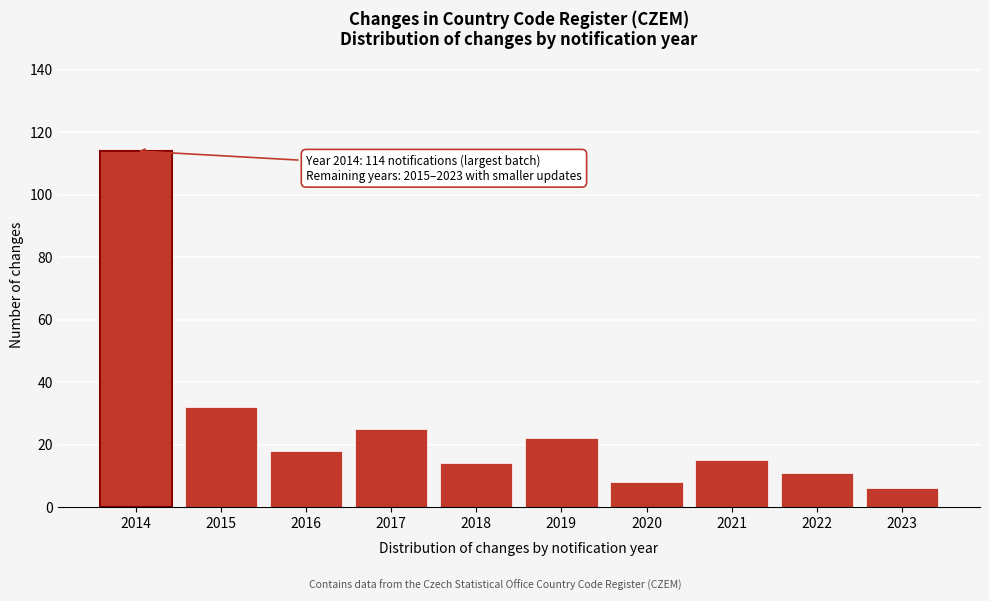

Reading left to right, list all the values displayed in this chart.

114	32	18	25	14	22	8	15	11	6